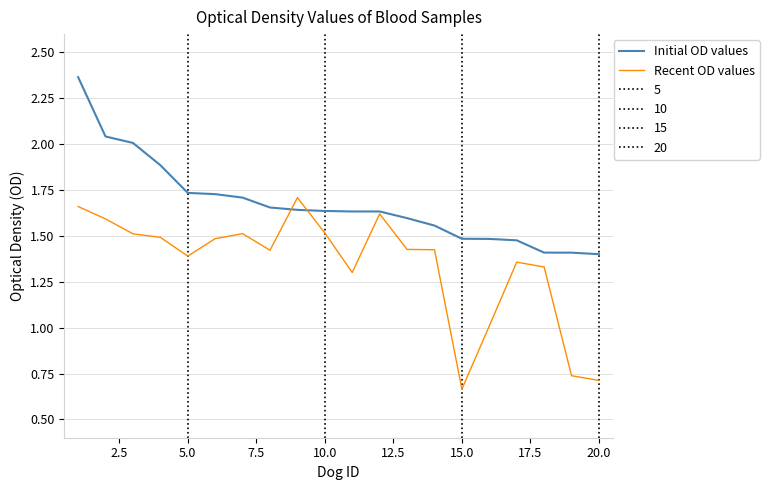

Which series has the largest range (max minus min)?

Recent OD values